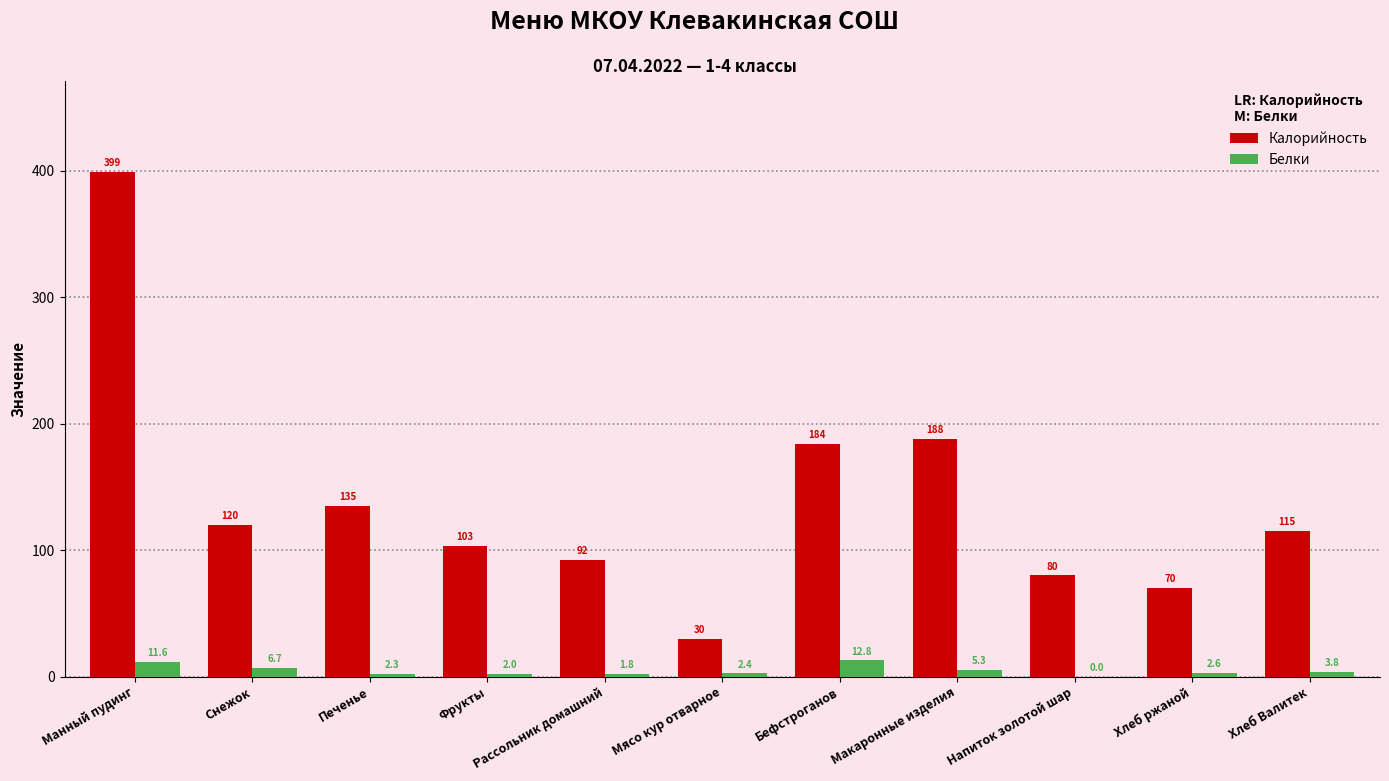

What is the approximate value of Белки at Снежок?

6.7